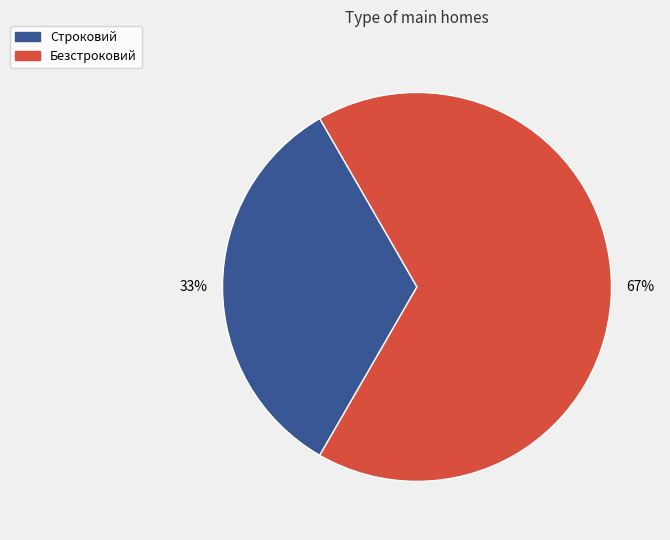

To the nearest percent, what is the combined percentage of Безстроковий and Строковий?

100%